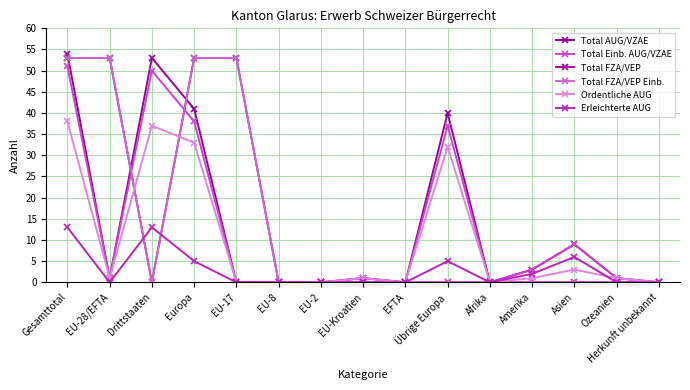

Is this an area chart (filled region under the line)?

No